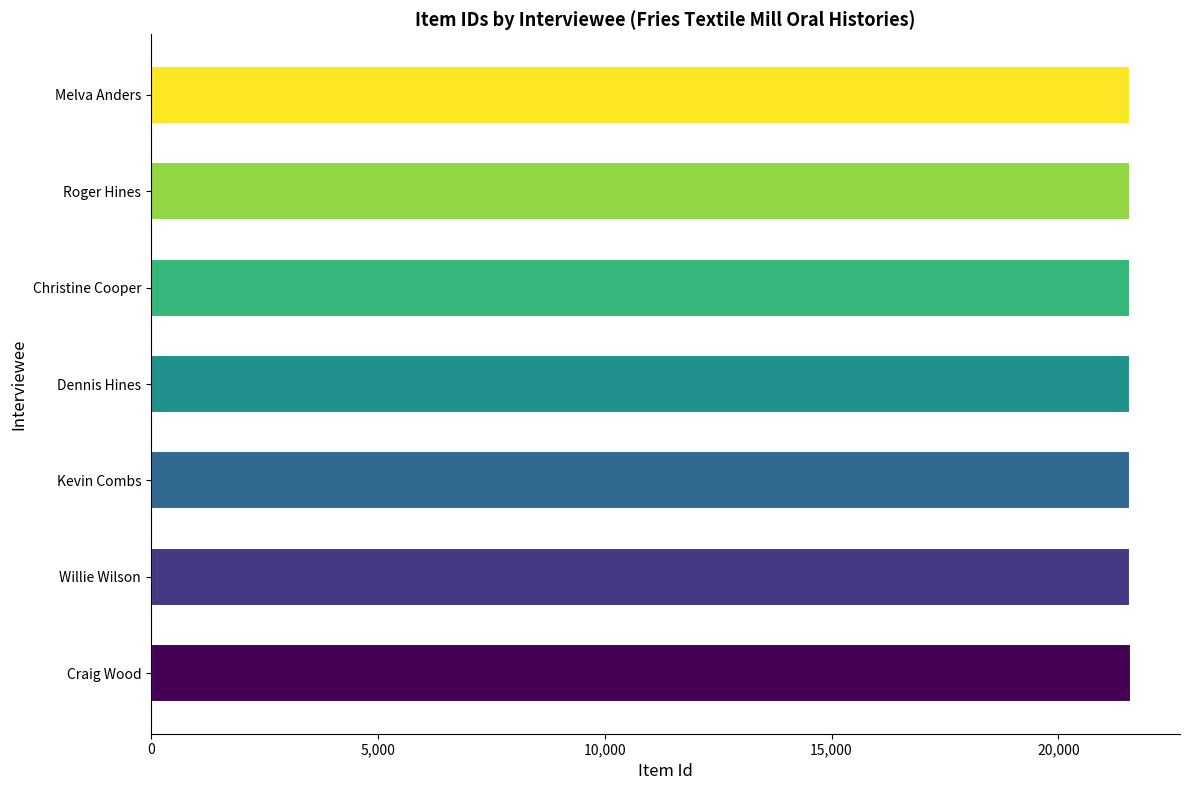

What value does the data have at Kevin Combs?

21584